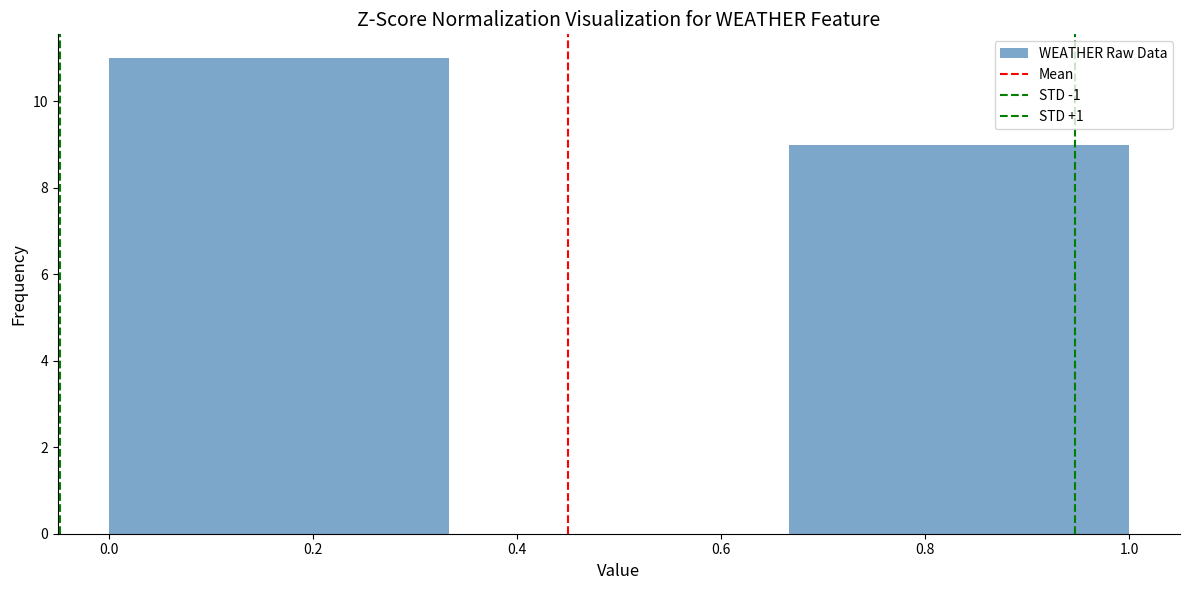

Over which range of the x-axis is the bar tallest?

0.00 to 0.34